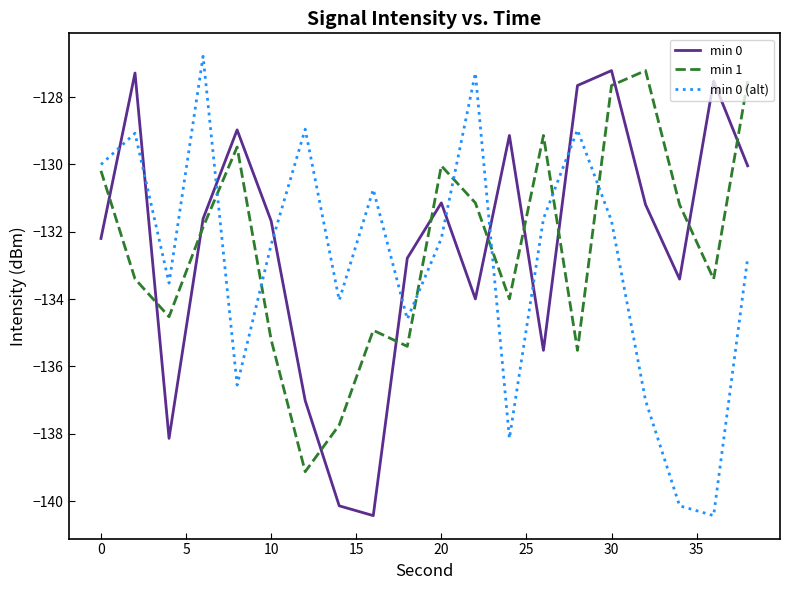

What is the greatest value displayed?

-126.8